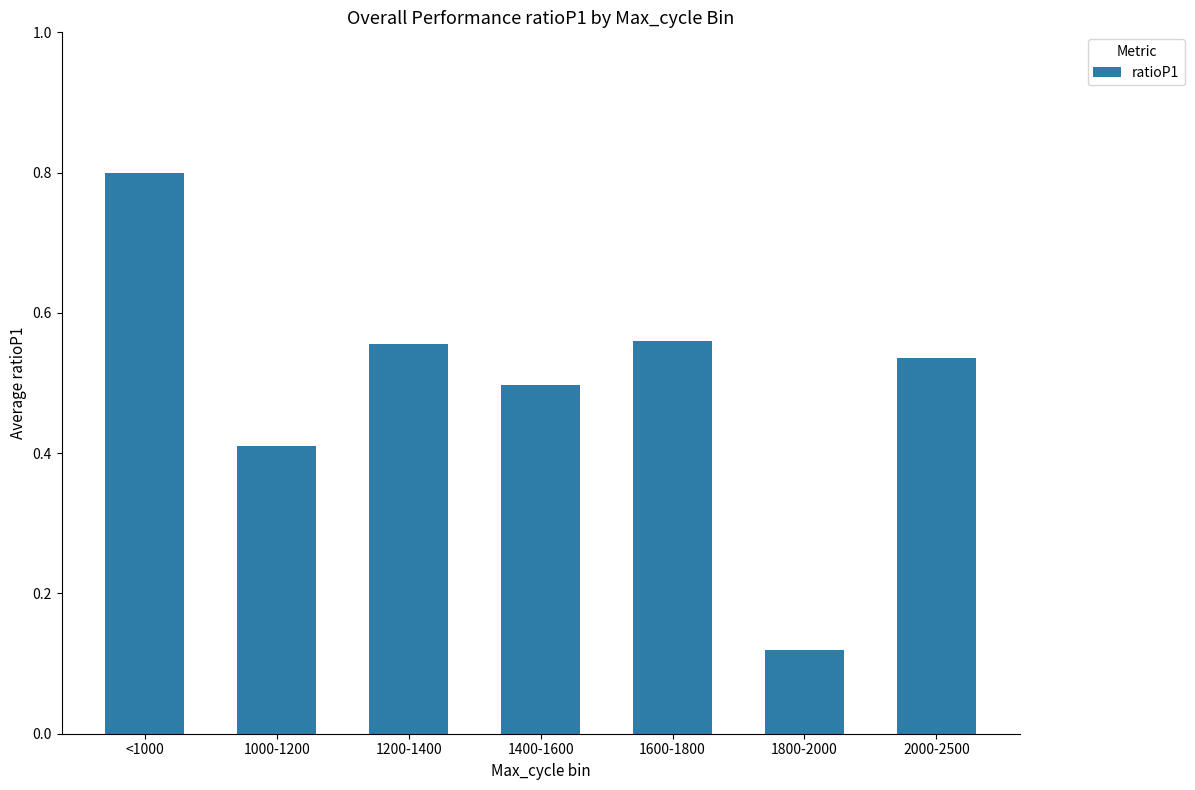

What is the label of the 1st bar from the right?

2000-2500